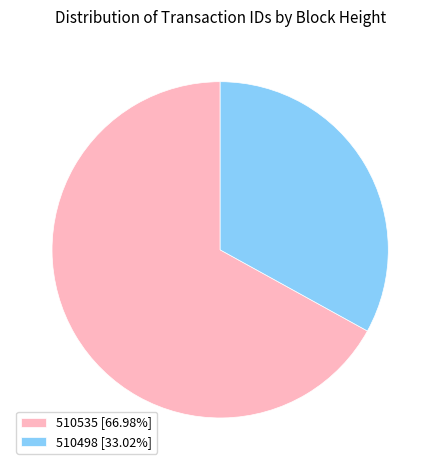

Is it true that 510535 is 53% of the pie?

False